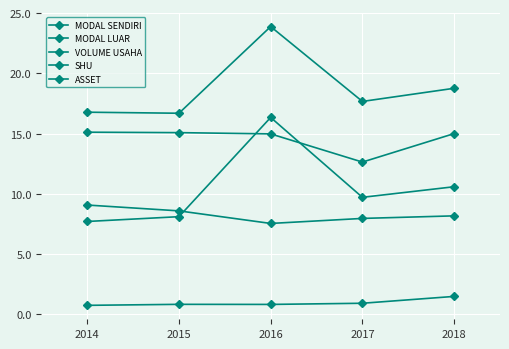

Does the chart have visible grid lines?

Yes